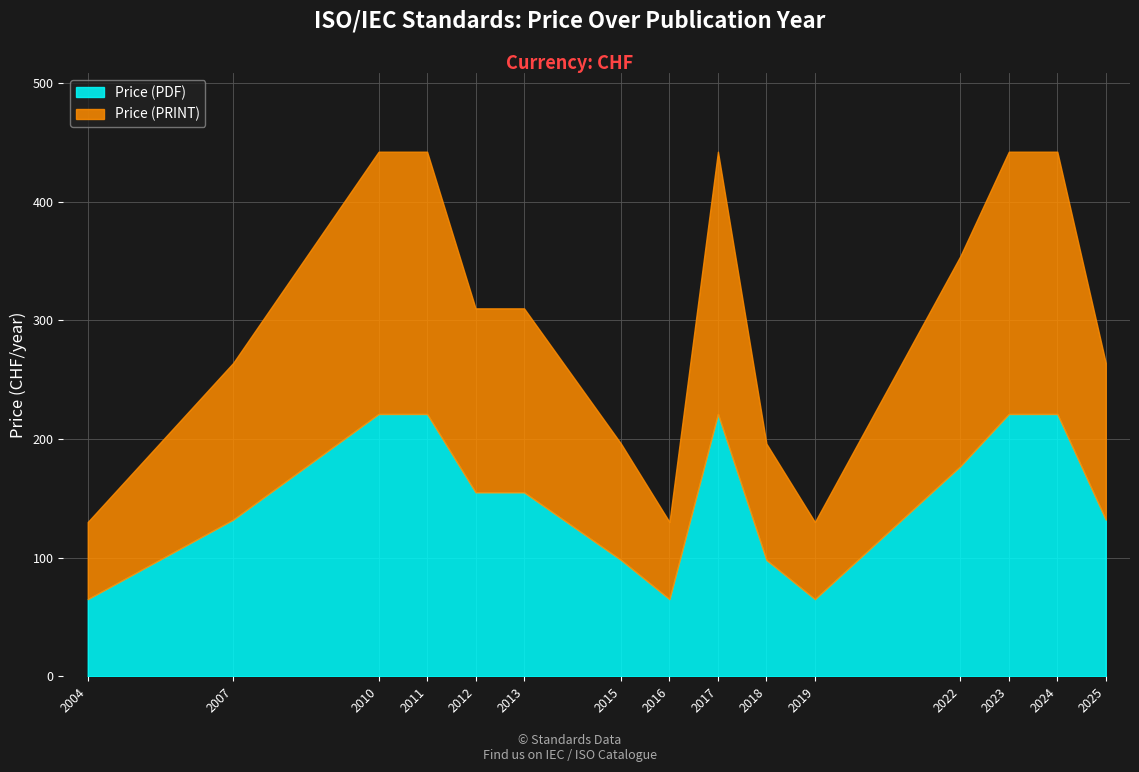

What is the value of the Price (PDF) point at the 9th from the left?

221